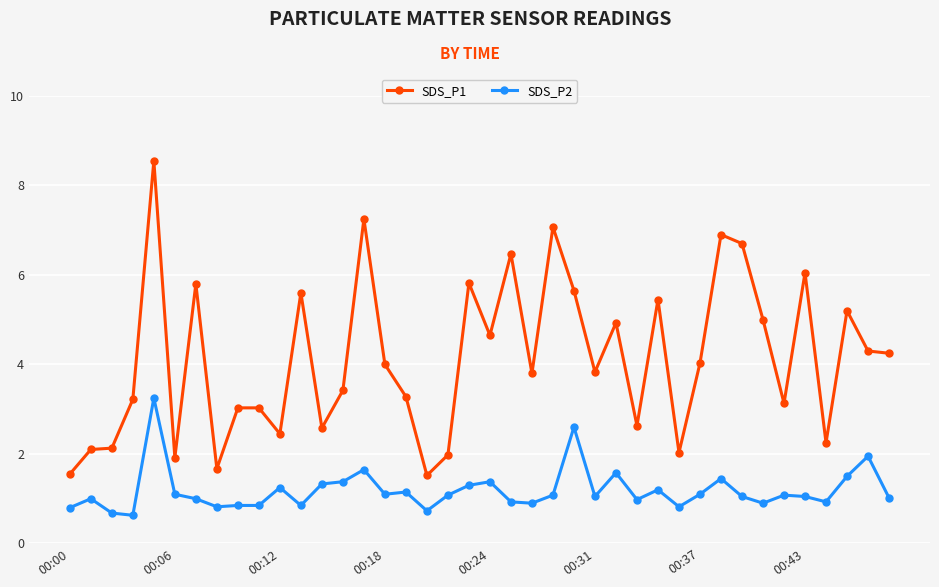

Is this an area chart (filled region under the line)?

No